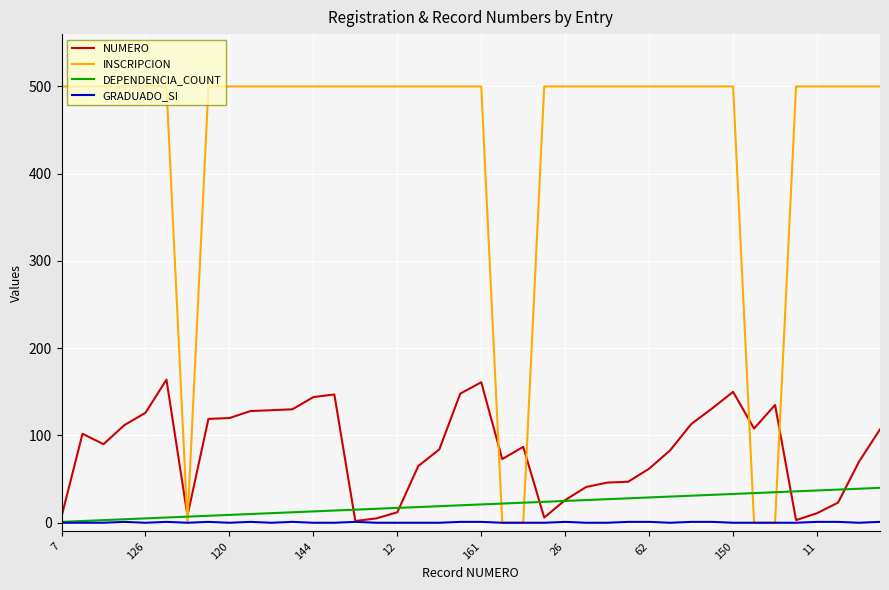

Which series has the largest total across all categories?

INSCRIPCION